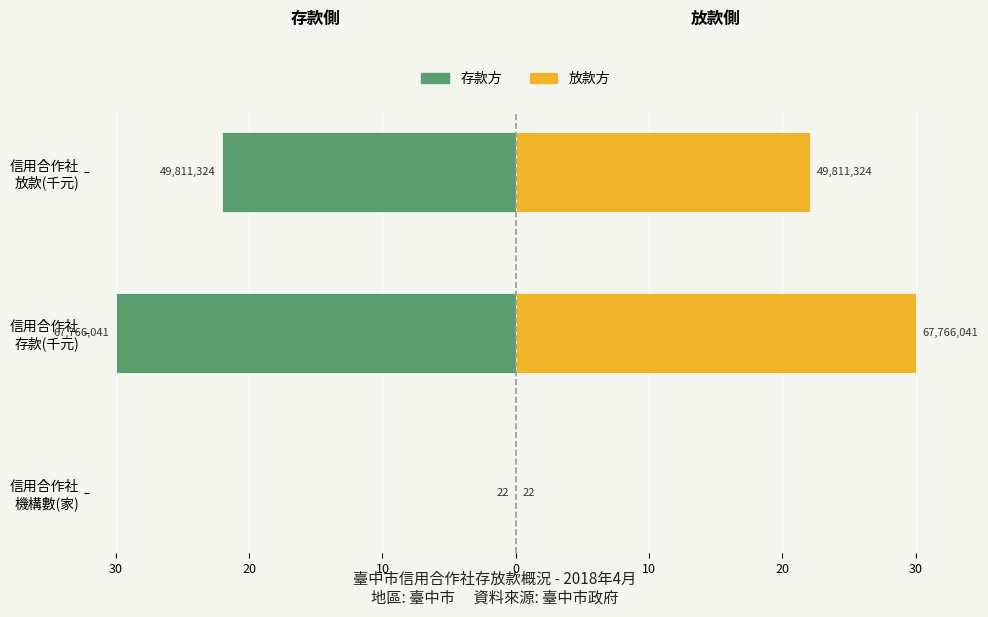

Rank the series by their average value, from highest to lowest.

放款方 (右), 存款方 (左)